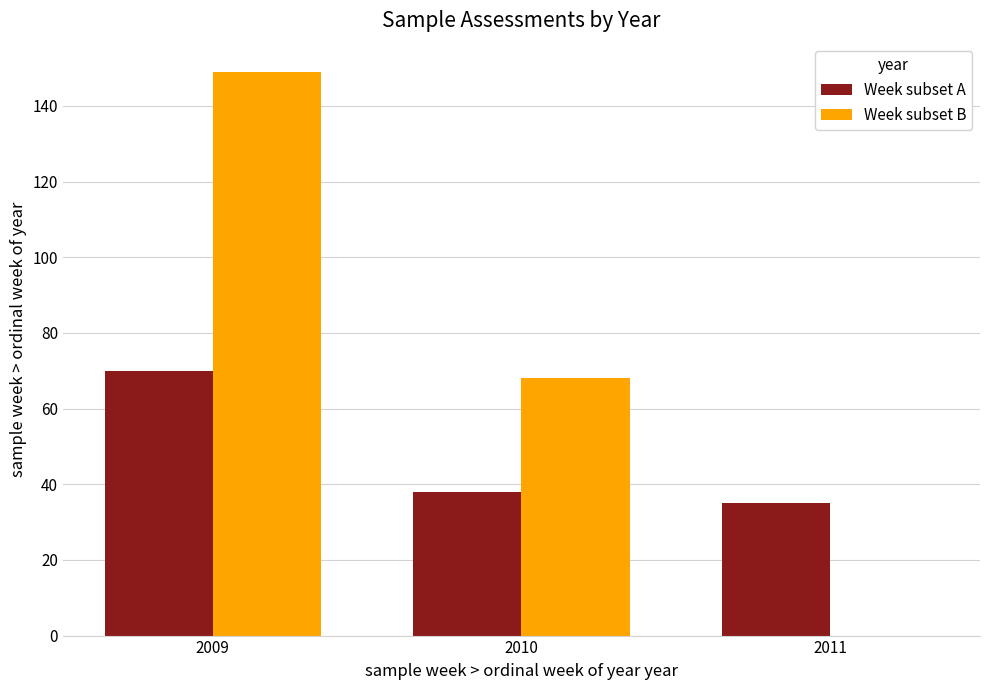

At which label does Week subset B reach its peak?

2009